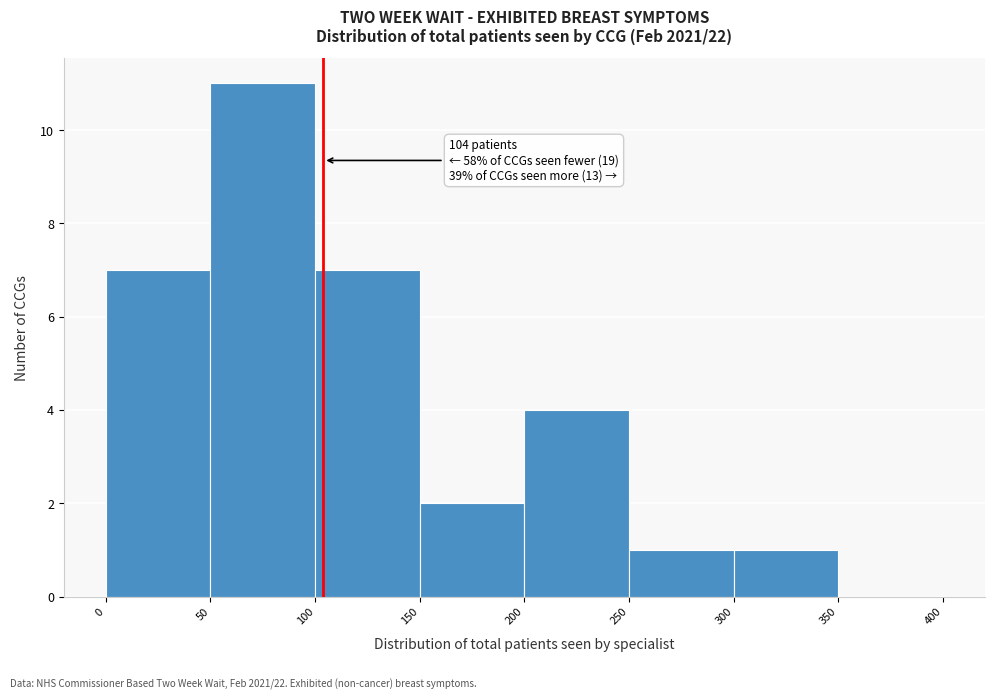

Over which range of the x-axis is the bar tallest?

50 to 100